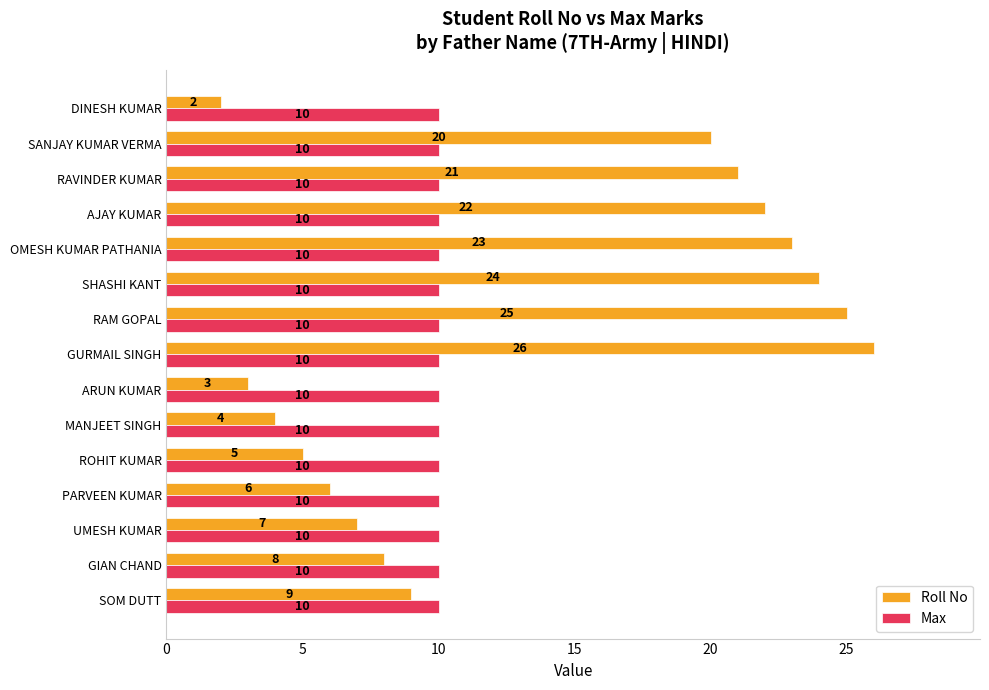

At how many categories does at least one series exceed 13?

7